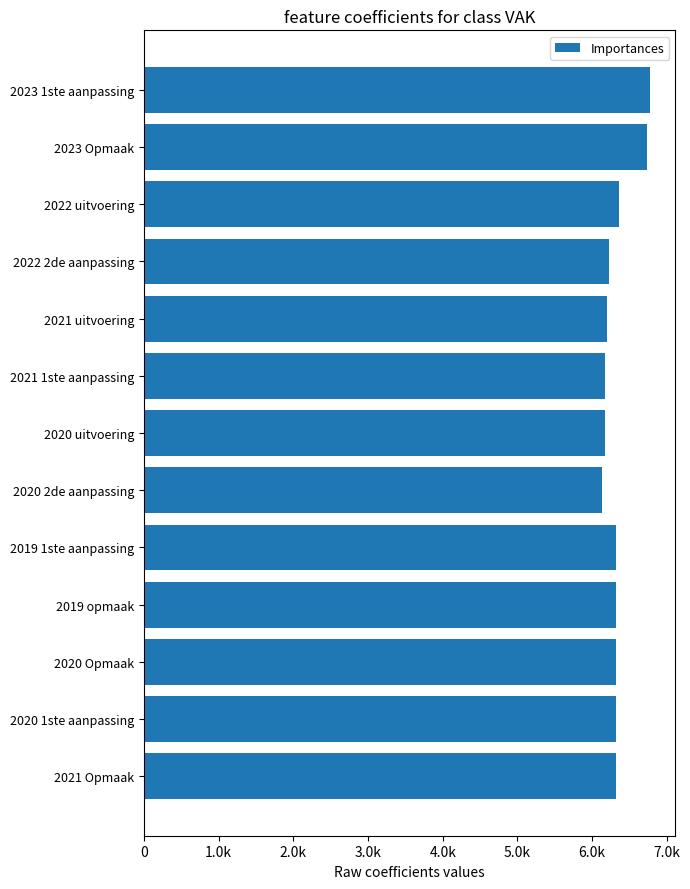

Are the bars horizontal?

Yes